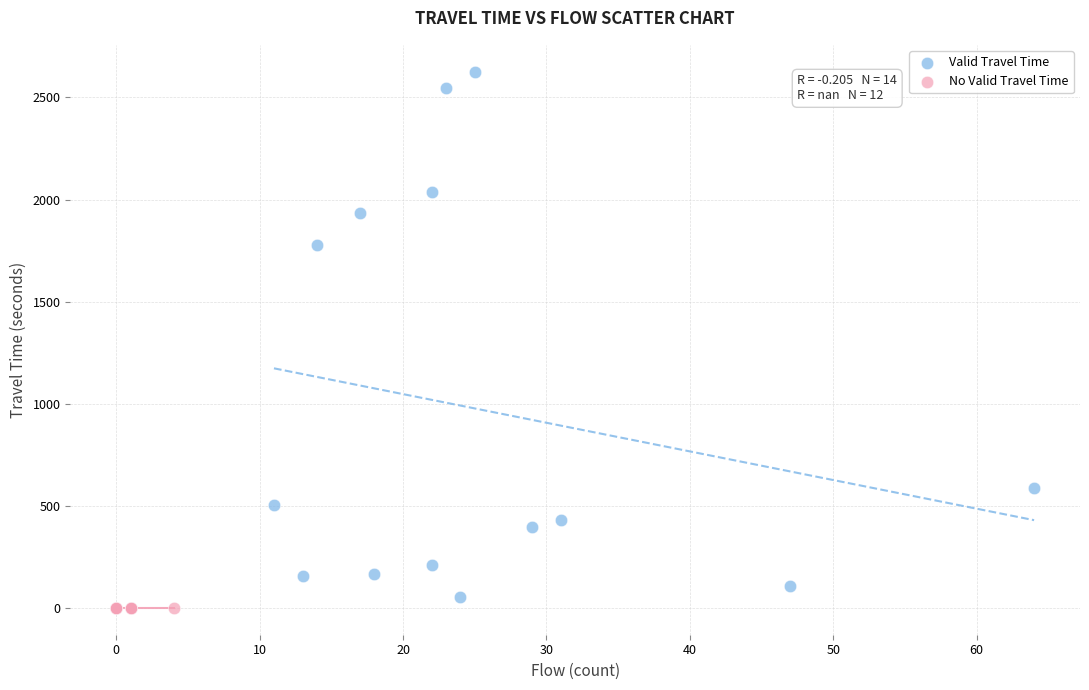

What are all the series names shown in the legend?

Valid Travel Time, No Valid Travel Time